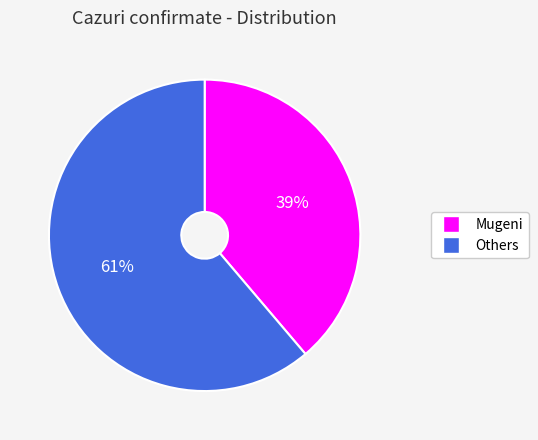

To the nearest percent, what is the difference between the largest and smallest slice percentages?

22%